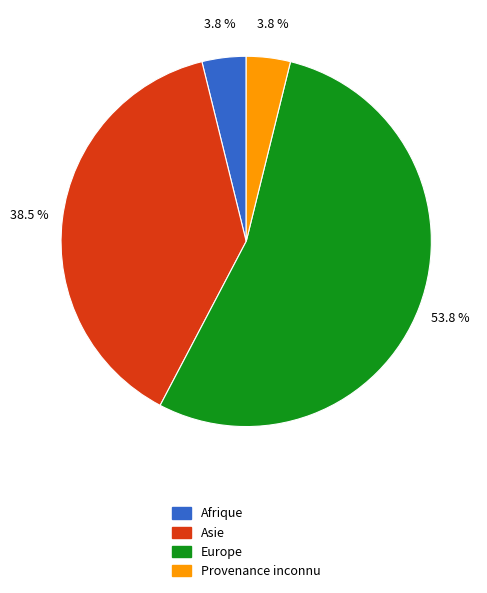

Is it true that Asie is 60% of the pie?

False